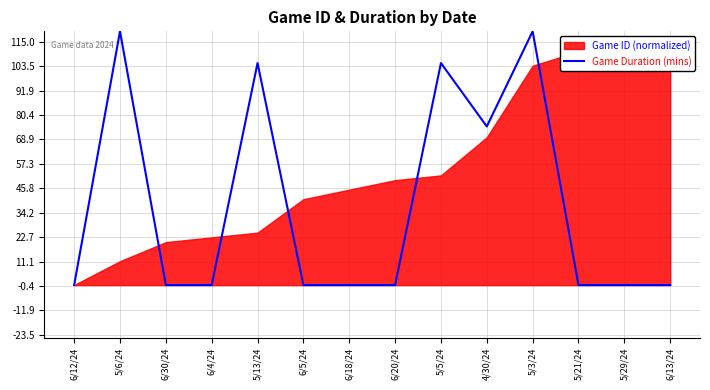

How many values are between 0 and 105?

12